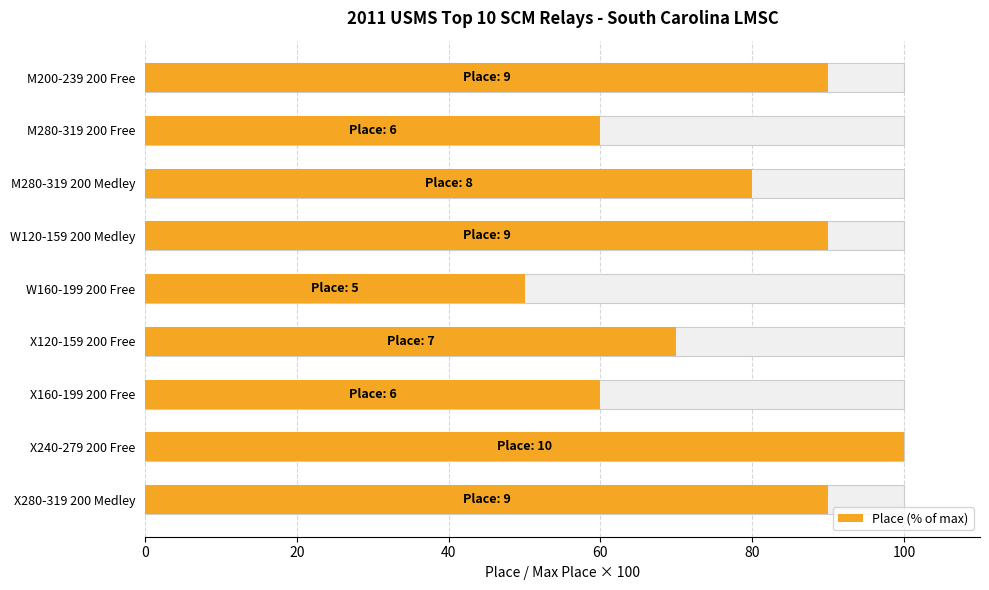

What is the difference between the maximum and second lowest values?

40